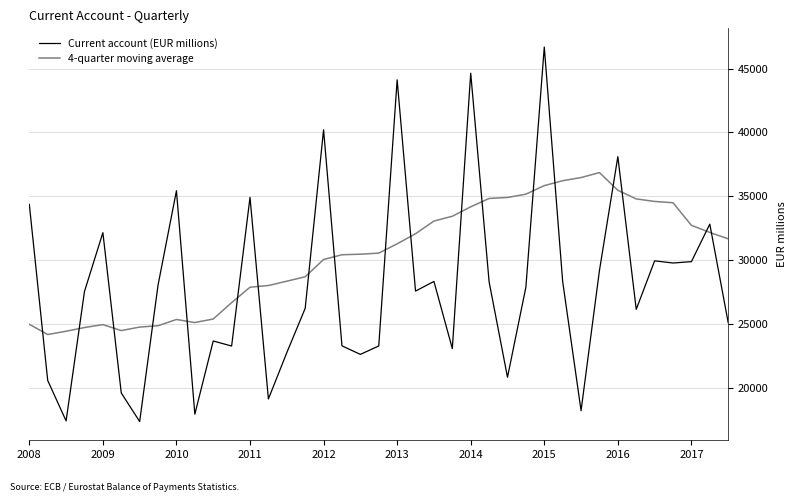

What are all the series names shown in the legend?

Current account (EUR millions), 4-quarter moving average